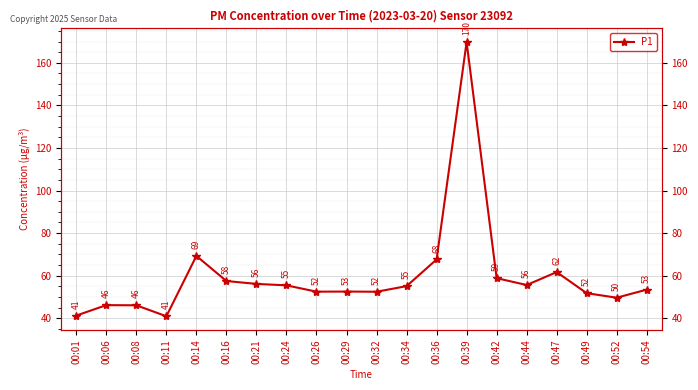

The value at 00:16 is 80.0. True or false?

False